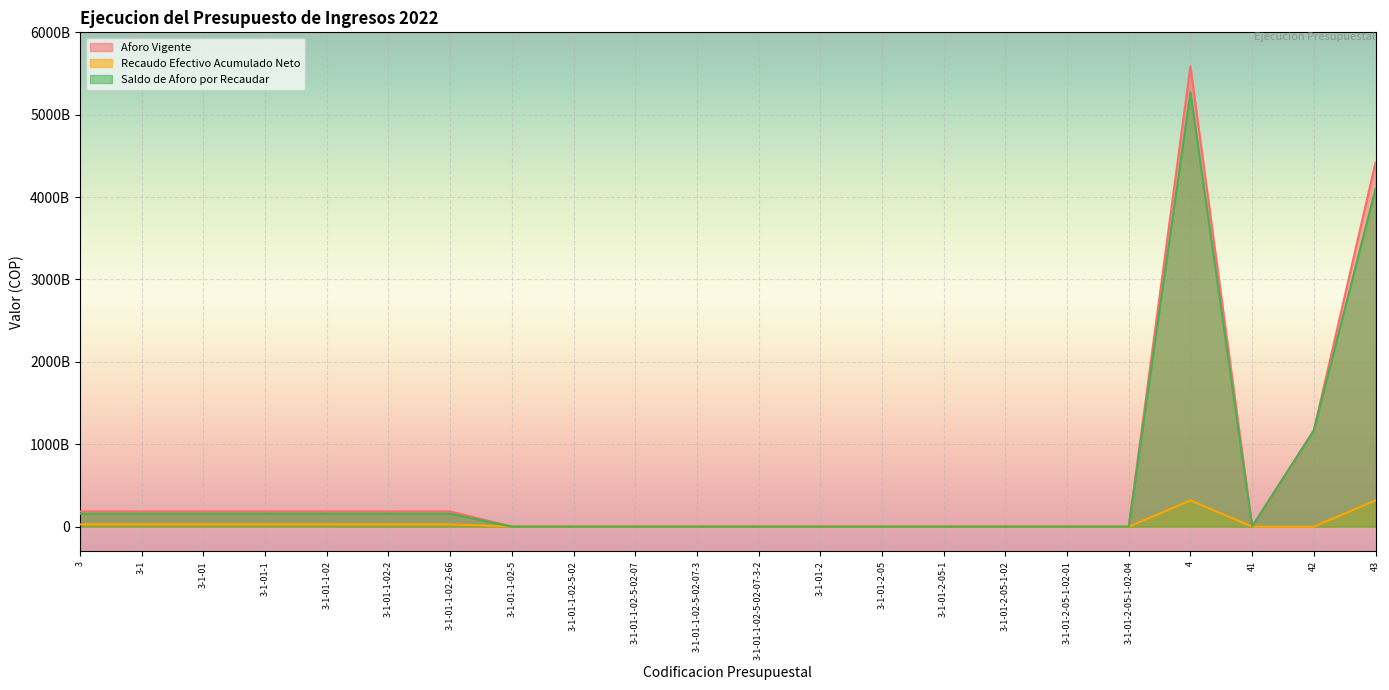

How many categories are shown in the chart?

22